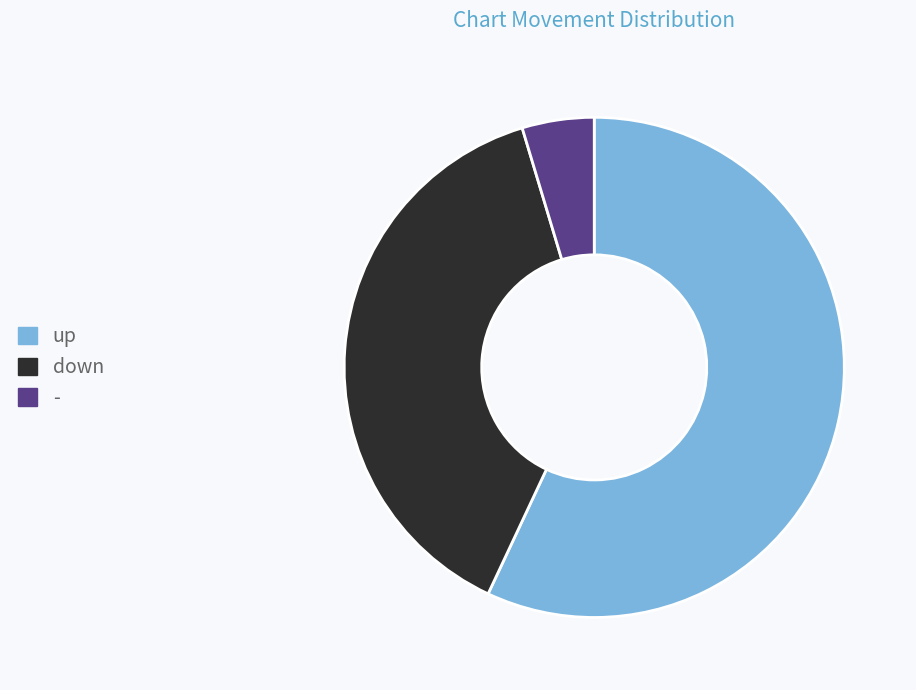

Is - the majority of the pie?

No